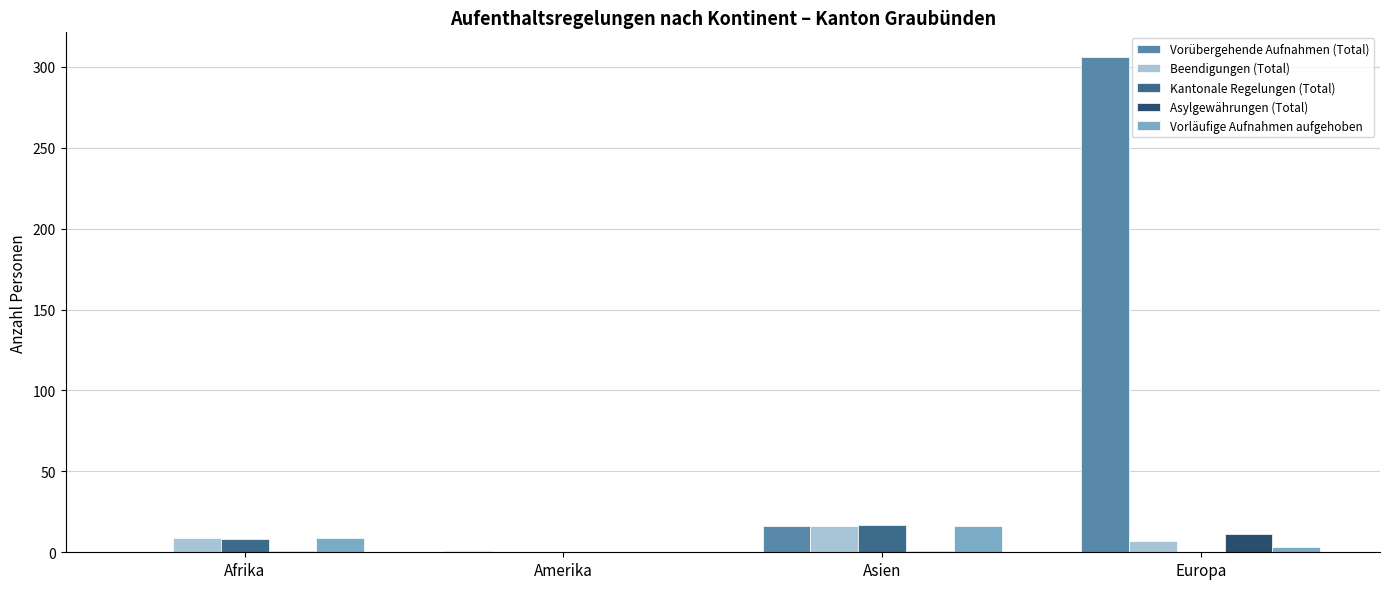

What is the total value across all series at Afrika?

27